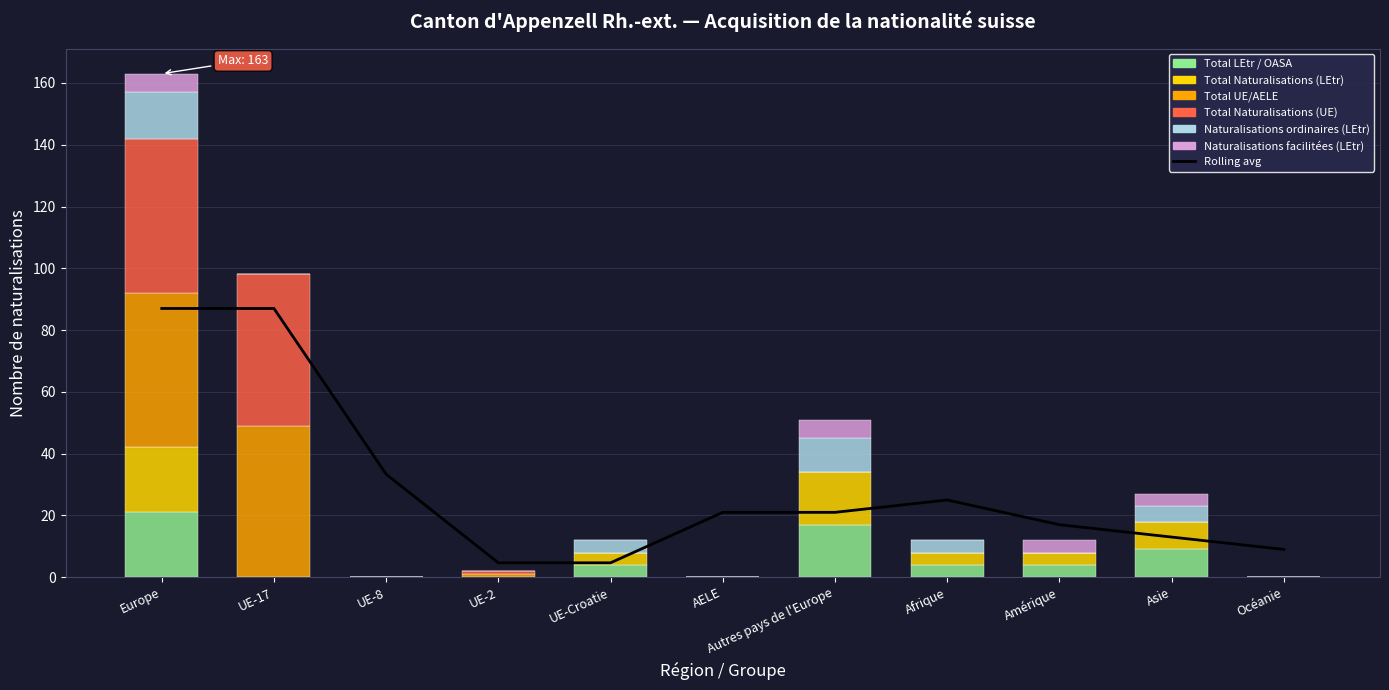

True or false: Total LEtr / OASA has a value of -12 at UE-17.

False